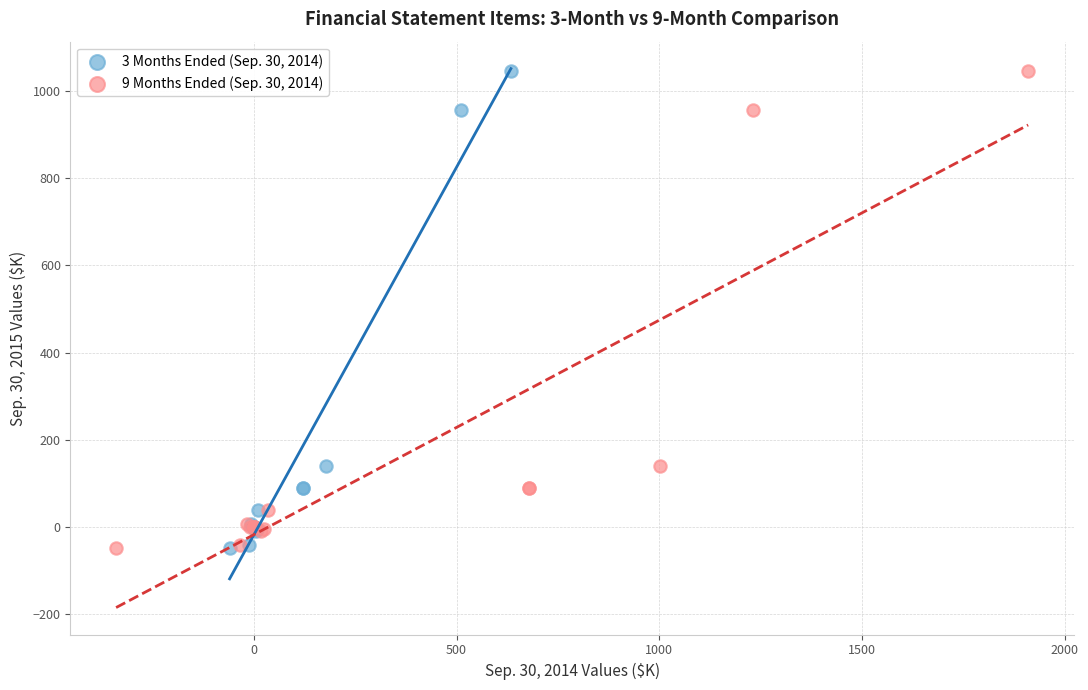

What are all the series names shown in the legend?

3 Months Ended (Sep. 30, 2014), 9 Months Ended (Sep. 30, 2014)